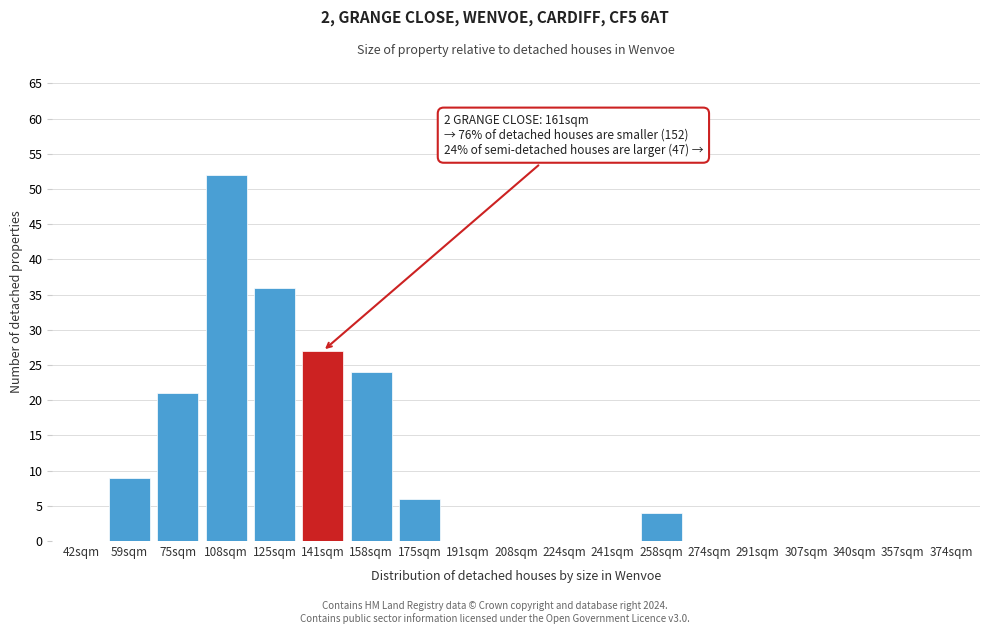

Reading right to left, transcribe all the data shown in this chart.

374sqm=0	357sqm=0	340sqm=0	307sqm=0	291sqm=0	274sqm=0	258sqm=4	241sqm=0	224sqm=0	208sqm=0	191sqm=0	175sqm=6	158sqm=24	141sqm=27	125sqm=36	108sqm=52	75sqm=21	59sqm=9	42sqm=0